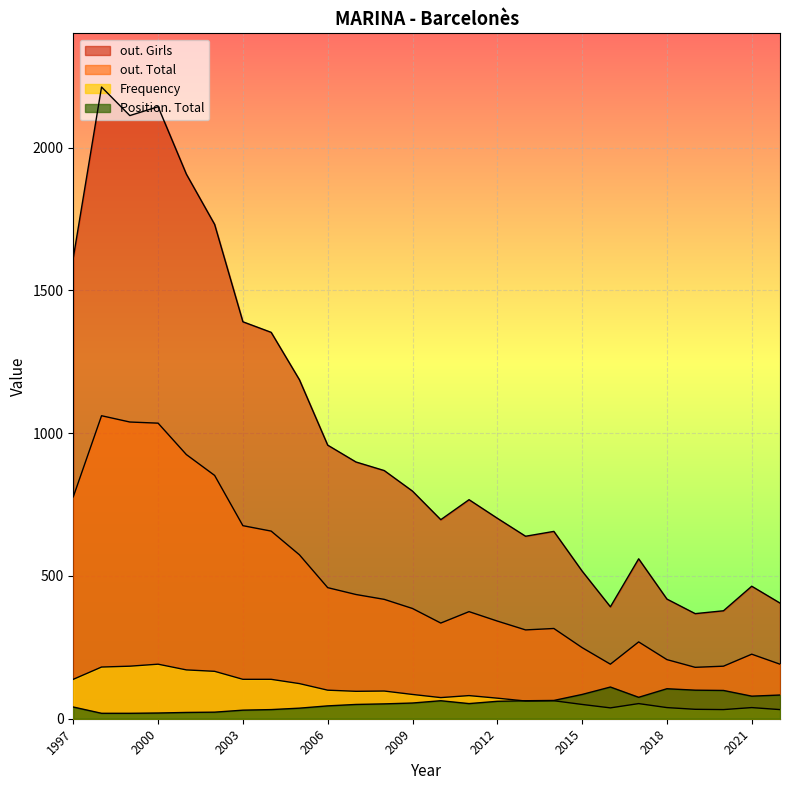

Is it true that Frequency equals 166 at 2002?

True